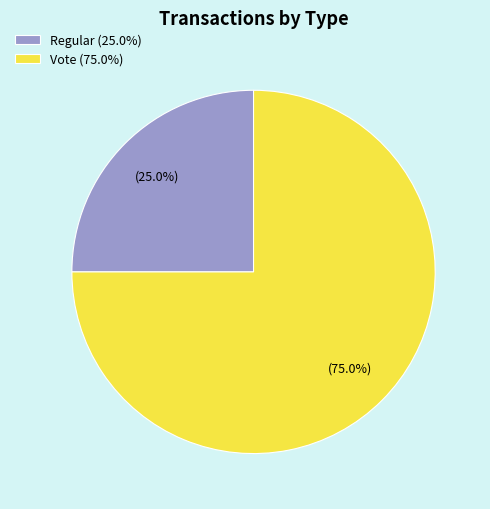

Which category has the smallest portion of the pie?

Regular